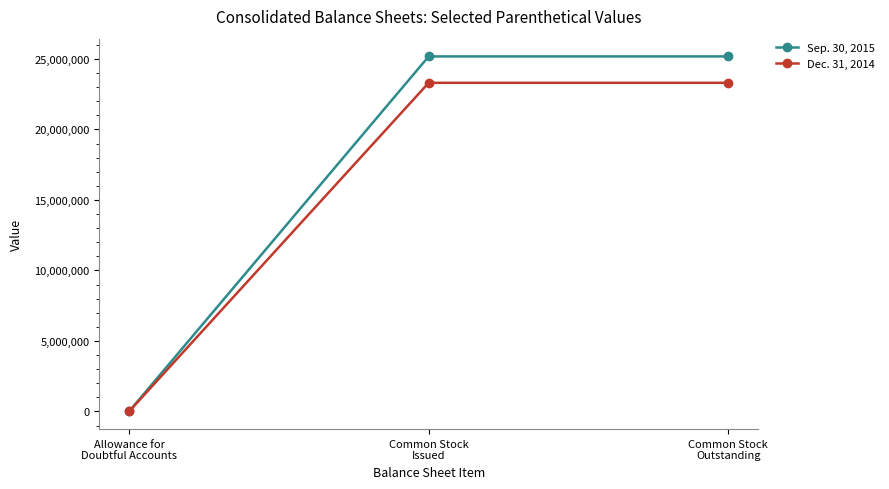

List the series in order of their peak value, highest first.

Sep. 30, 2015, Dec. 31, 2014